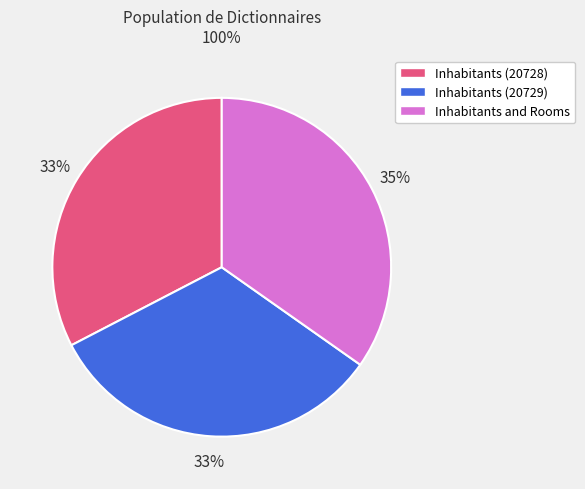

Is there any slice that represents more than half of the pie?

No